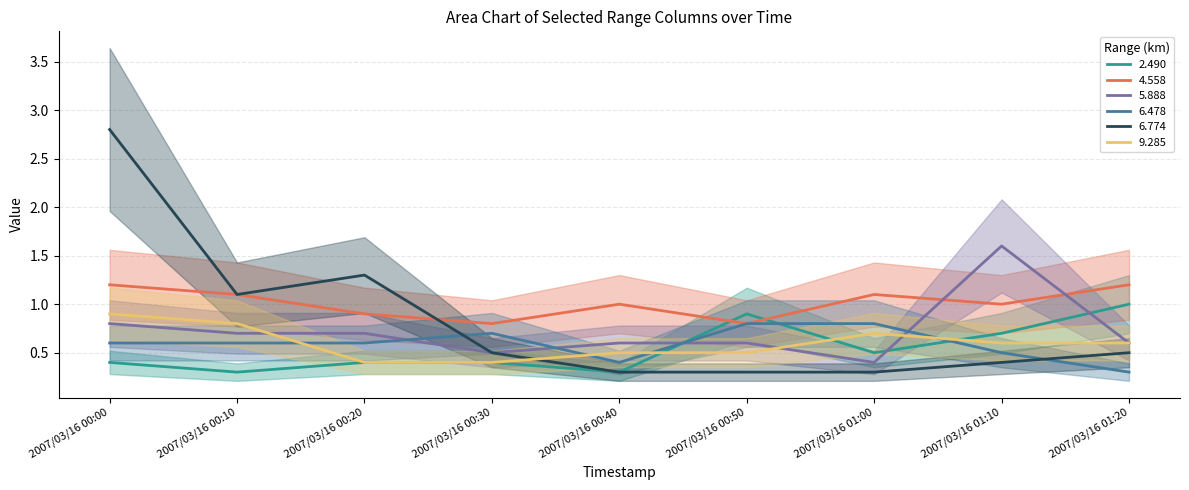

How many distinct data groups are displayed?

6